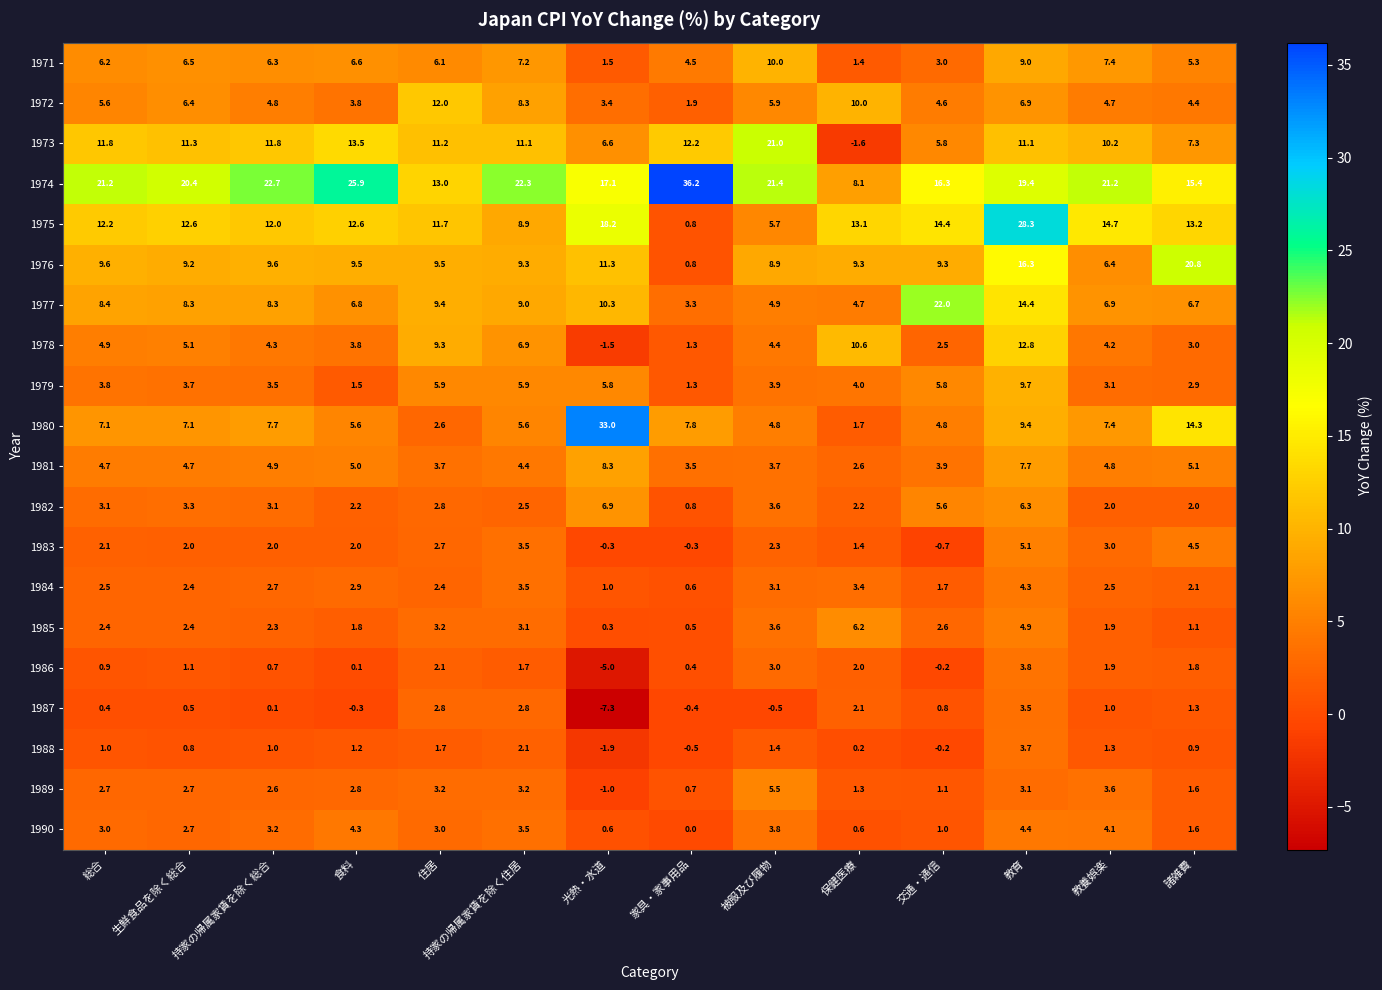

What is the difference between the 1988 values at 住居 and 被服及び履物?

0.3